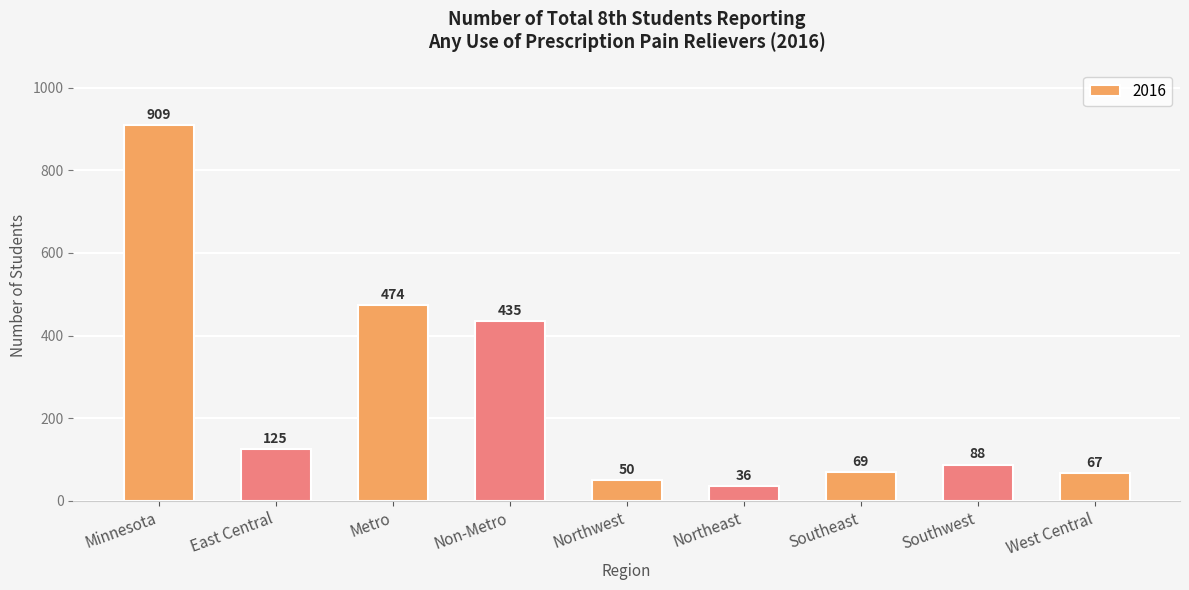

What is the value of the 7th bar from the left?

69